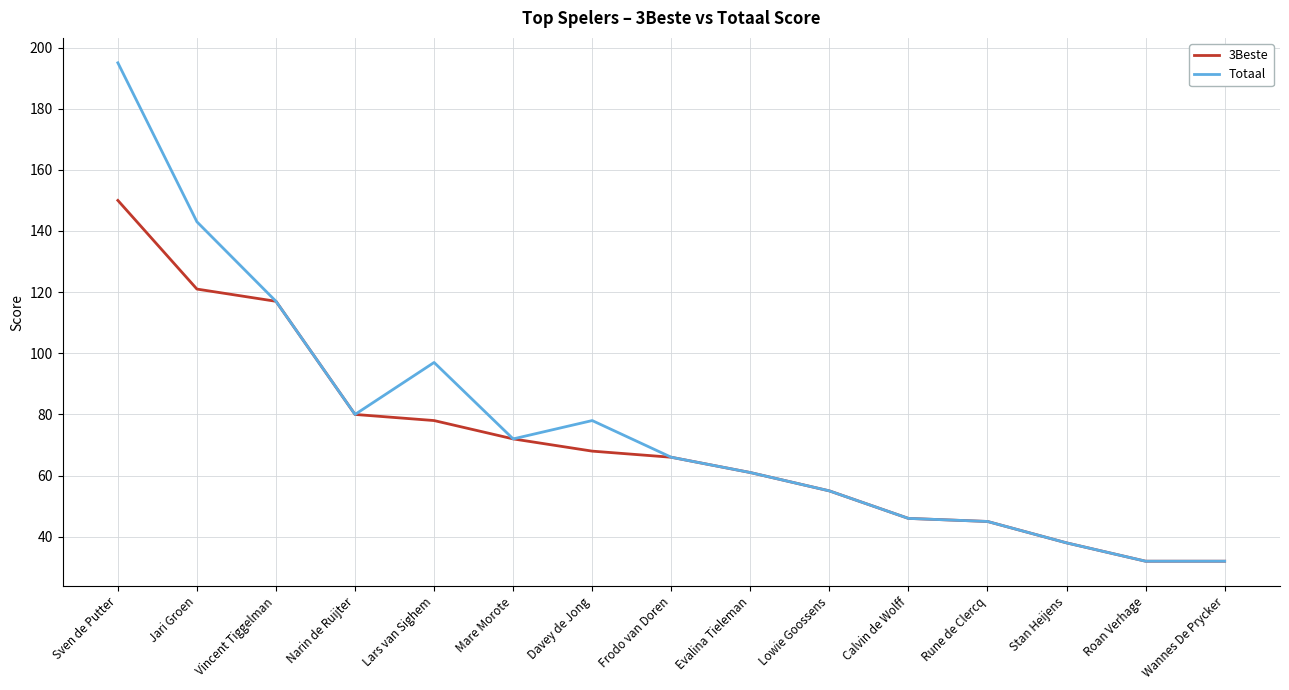

At which category does Totaal reach its first local valley?

Narin de Ruijter